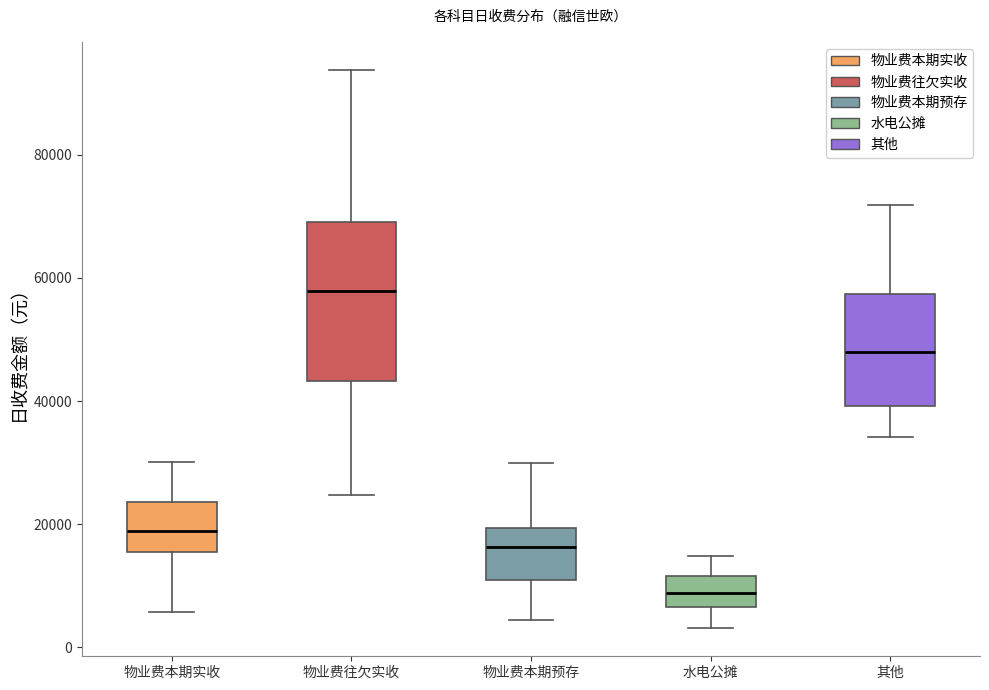

Which box has the lowest median line?

水电公摊